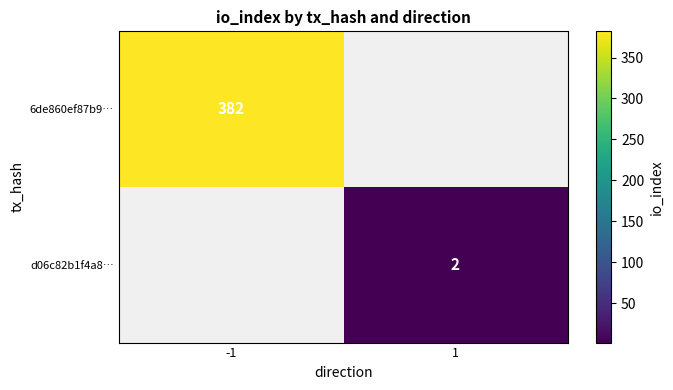

The 6de860ef87b9… series shows 382 at -1. True or false?

True